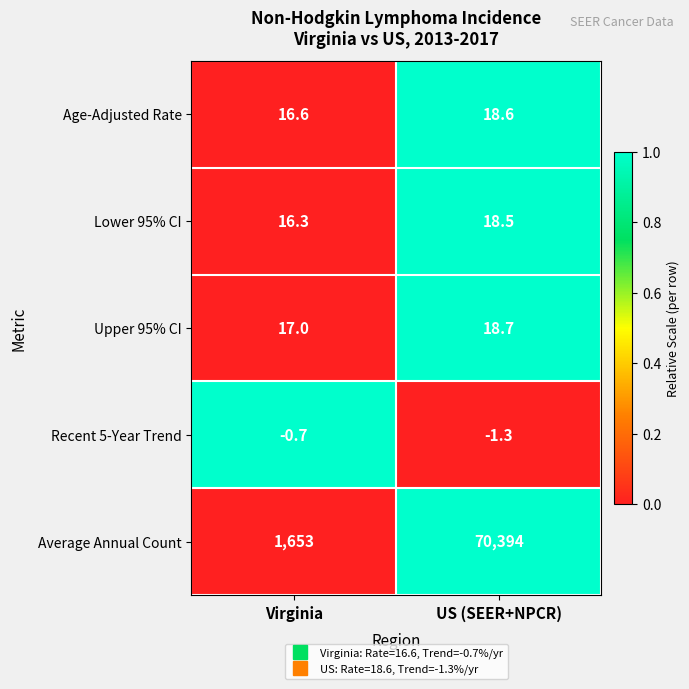

At US (SEER+NPCR), list the series in order from smallest to largest.

Recent 5-Year Trend, Lower 95% CI, Age-Adjusted Rate, Upper 95% CI, Average Annual Count